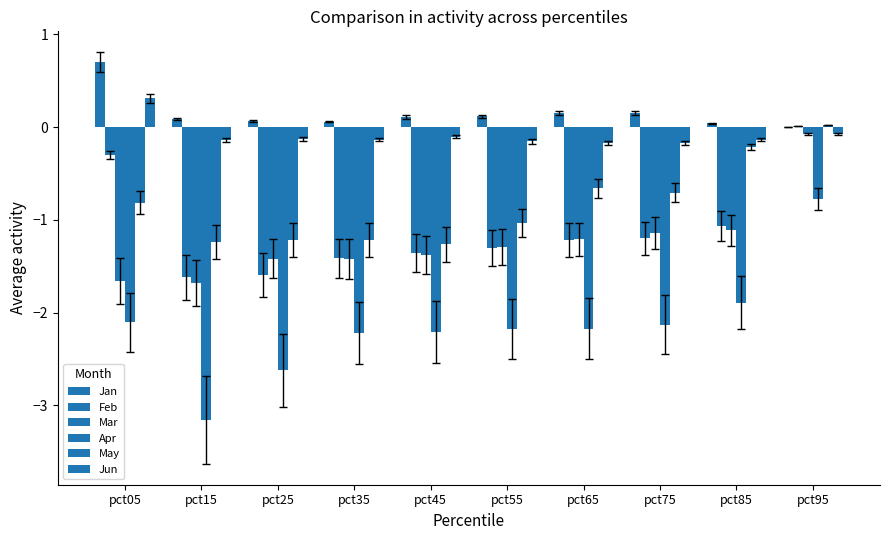

How many groups of bars are there?

10